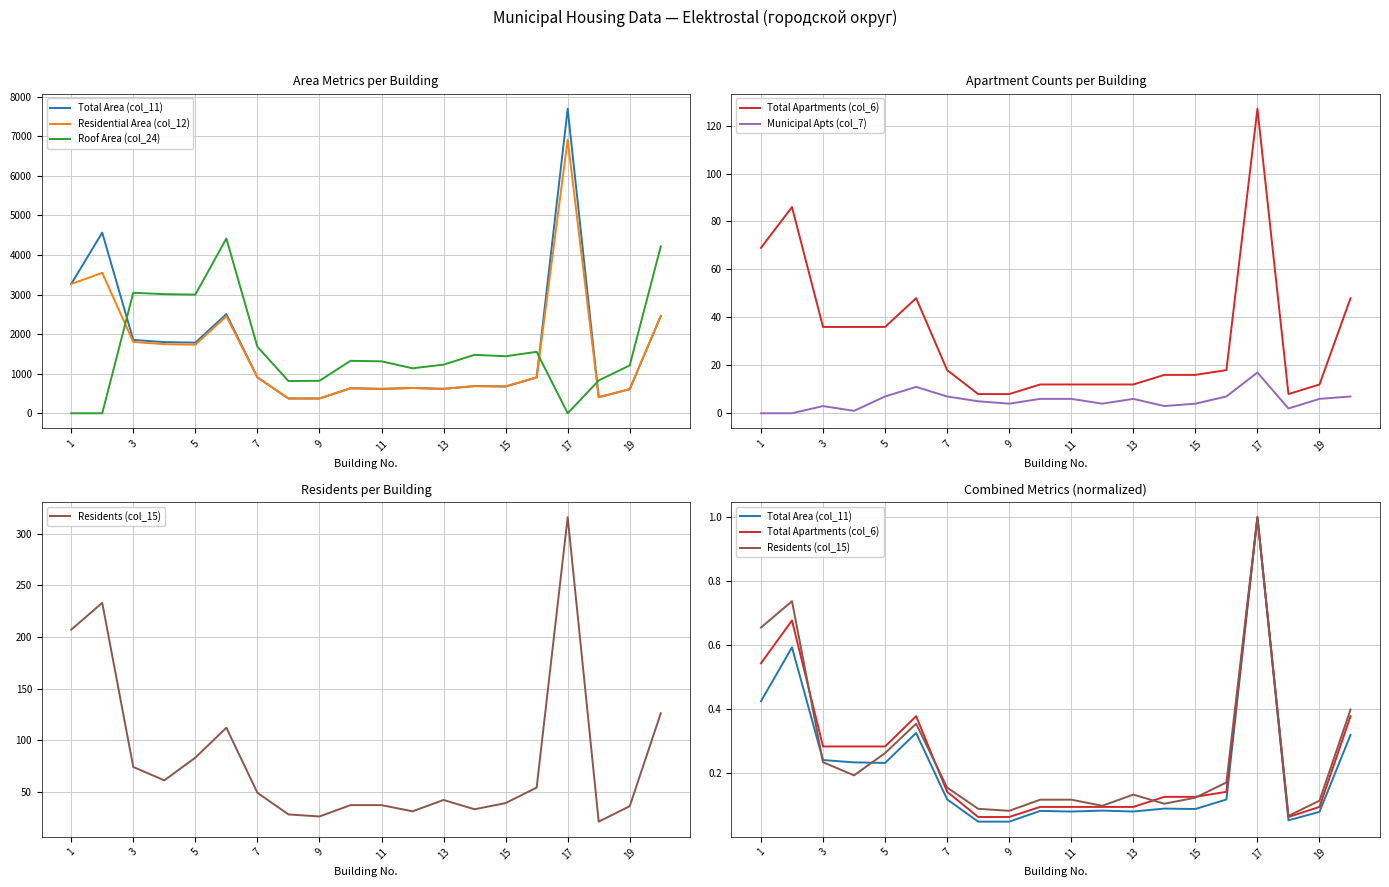

Where do Residents (col_15) and Municipal Apts (col_7) first cross each other?

3 and 5